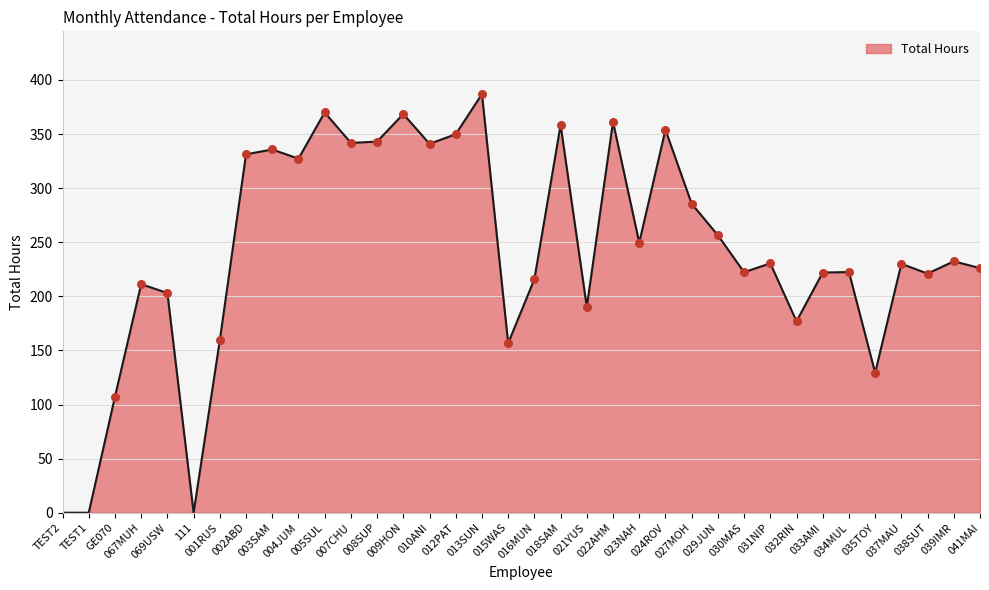

What is the change in value from 018SAM to 033AMI?

-136.4